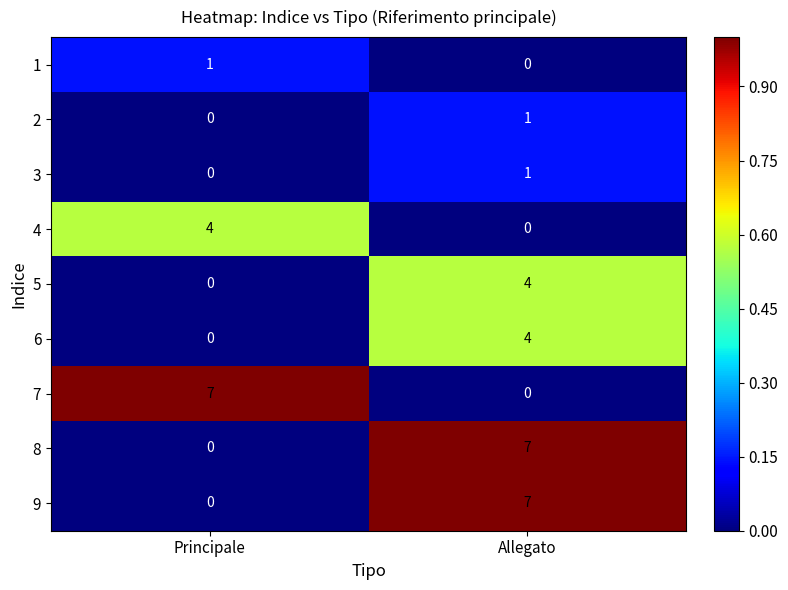

What is the difference between the maximum and minimum values in the 9 series?

7